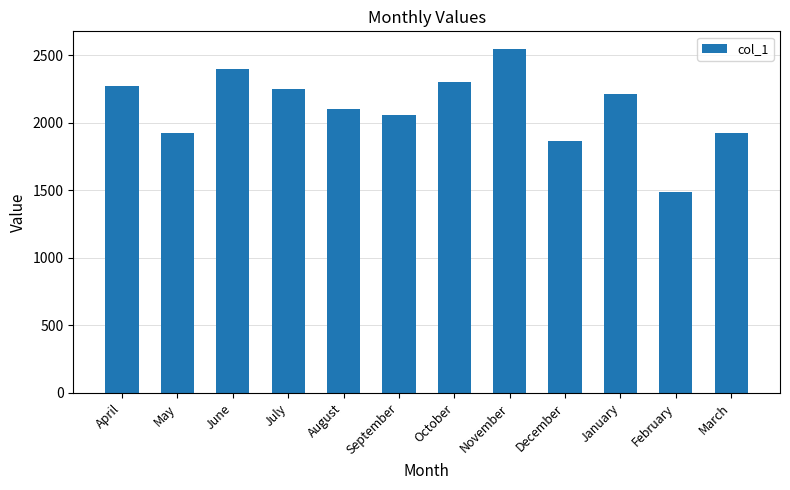

Count the number of categories in the chart.

12